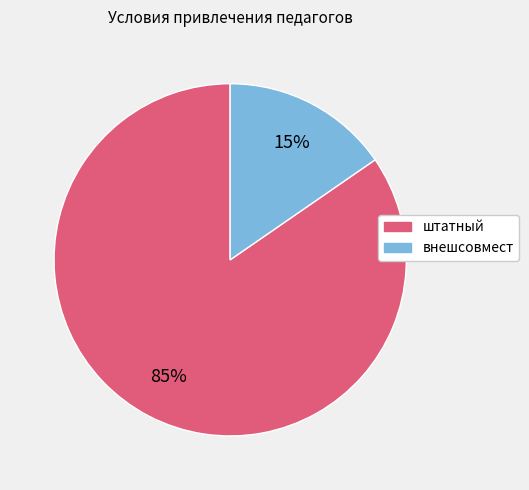

Is the sum of внешсовмест and штатный greater than half?

Yes